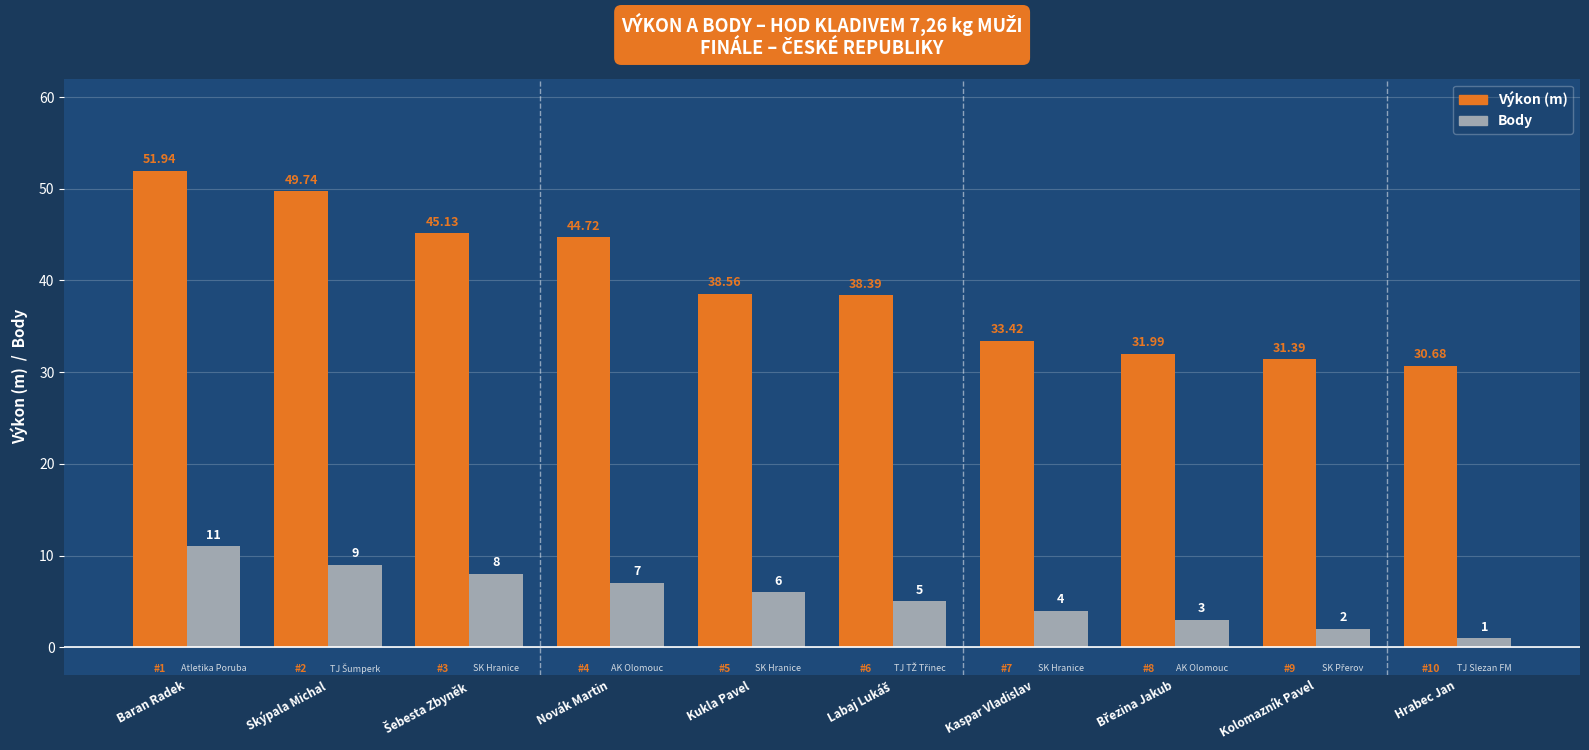

What is the label of the 6th bar from the right?

Kukla Pavel